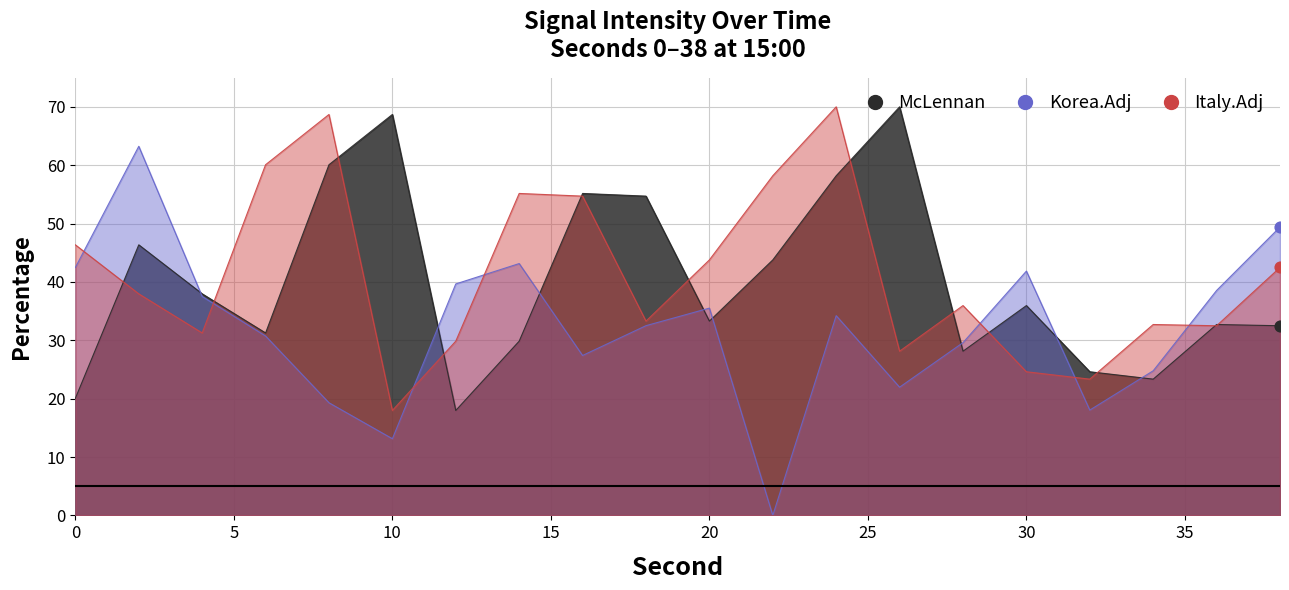

What is the total value across all series at 32?

66.0